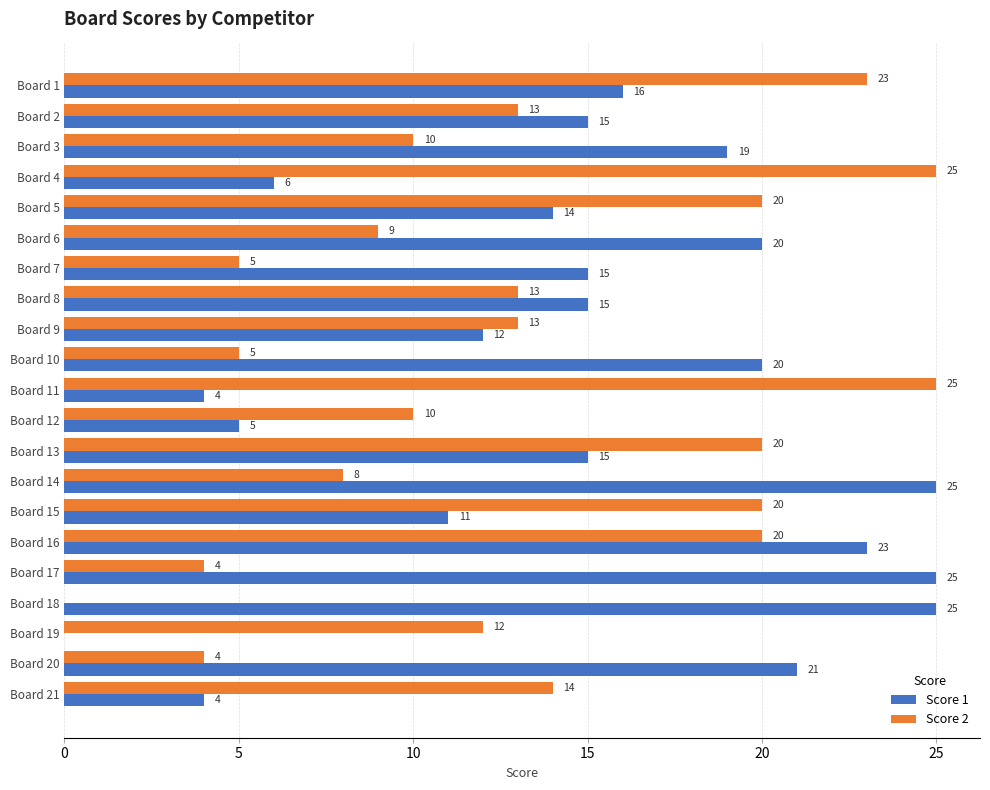

What is the sum of the Score 1 values at Board 8 and Board 2?

30